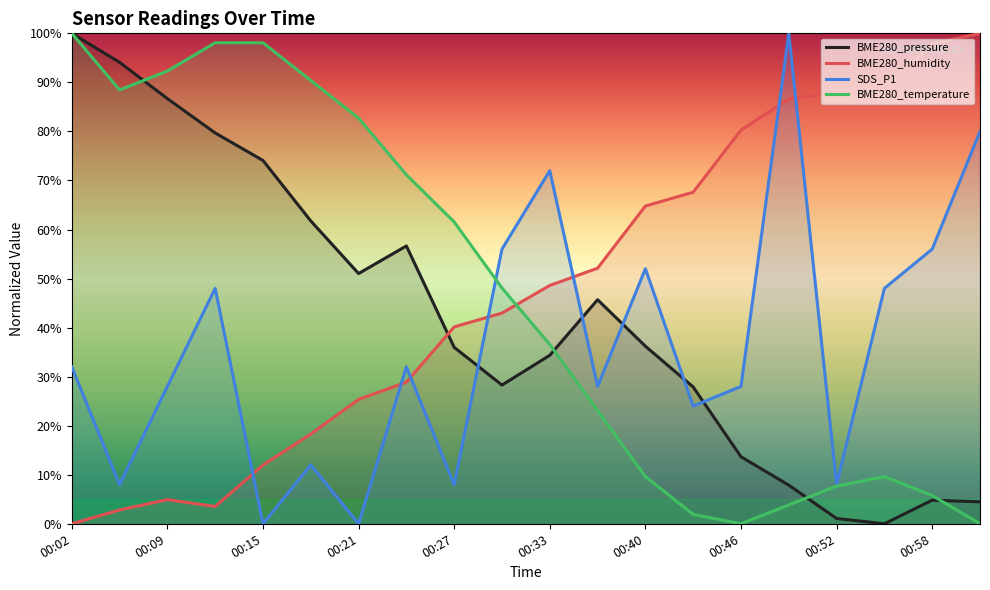

What is the value of the BME280_humidity point at the 2nd from the left?

2.8